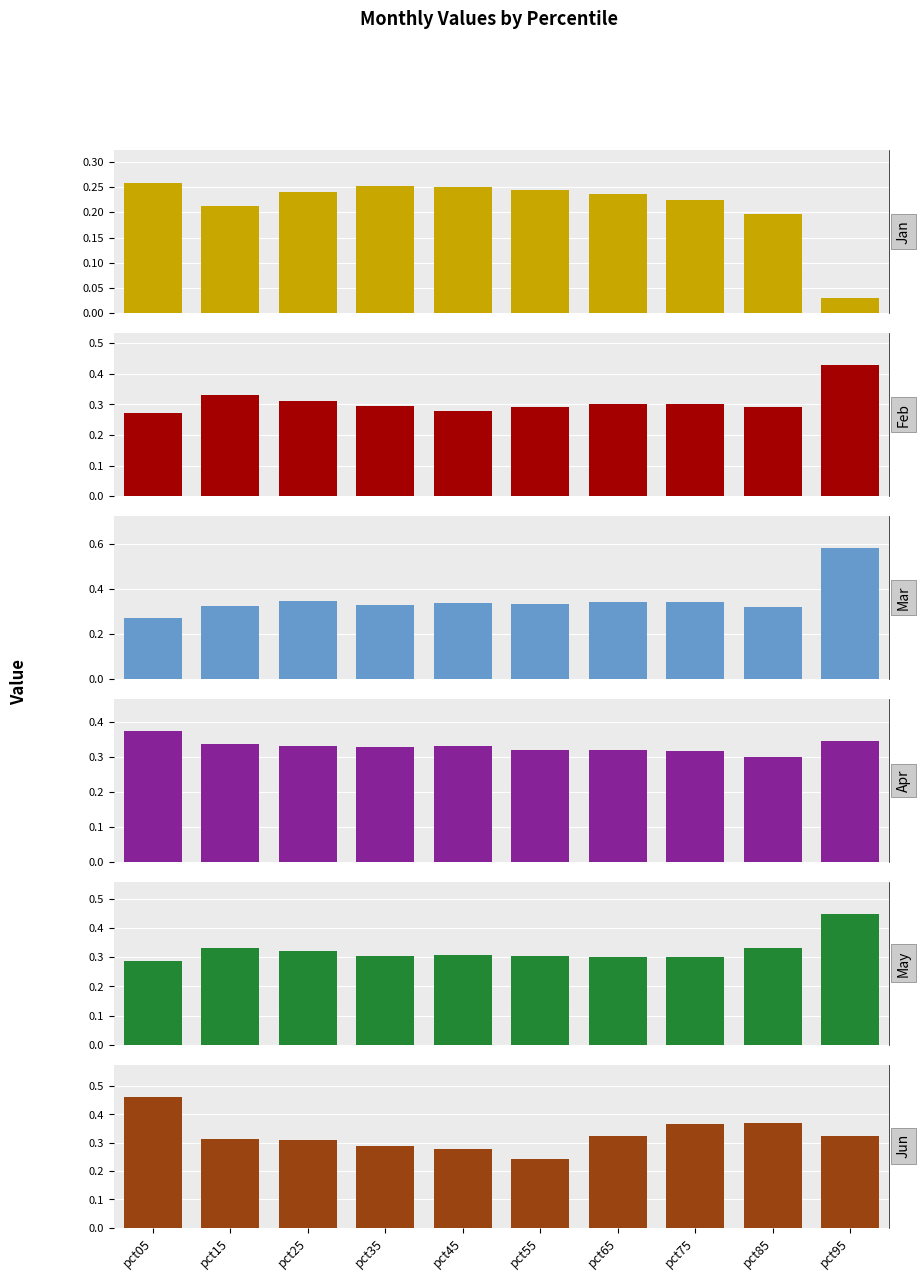

The Mar series shows 0.3 at pct65. True or false?

True